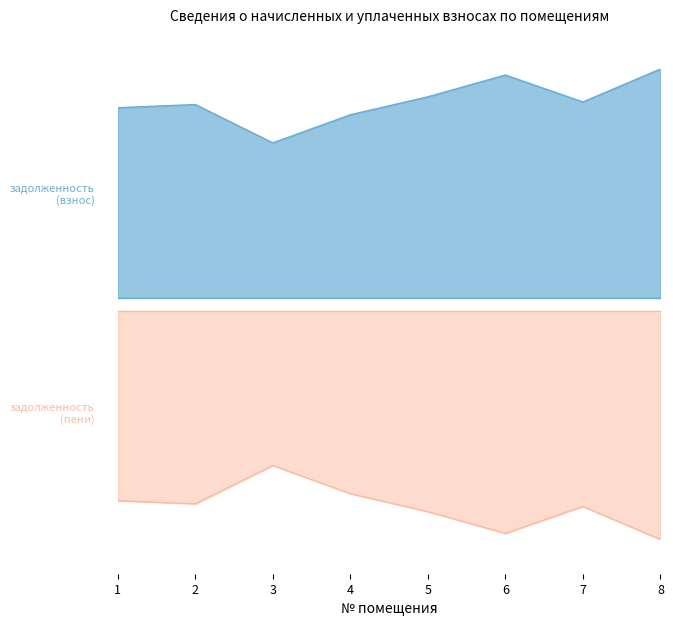

True or false: задолженность (взнос) has more than 2 interior local peaks.

False